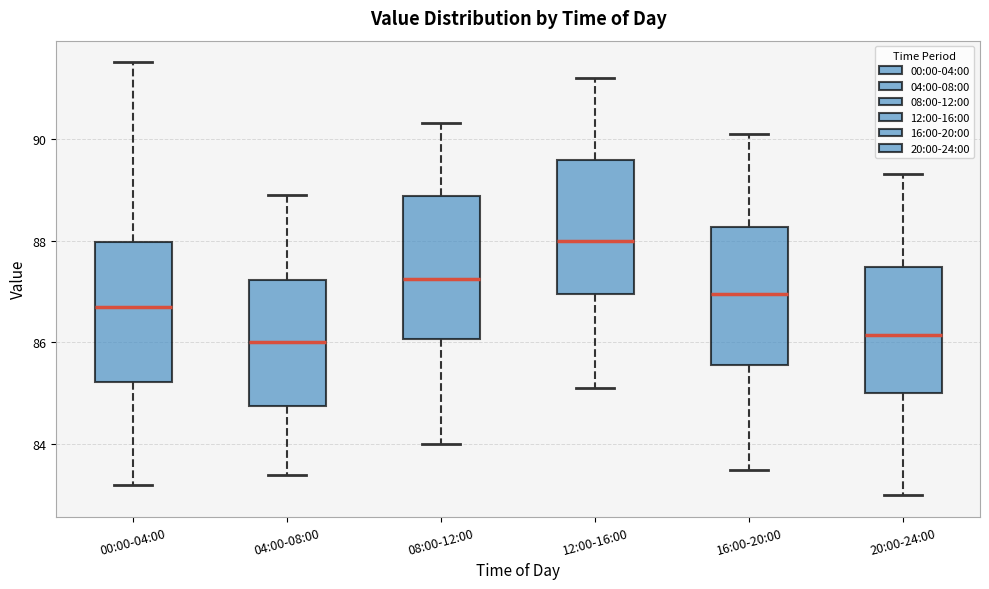

Where is the lower edge of the box for 12:00-16:00 on the y-axis? The values are not printed on the chart, so give them approximately, as read against the axis.

87.0